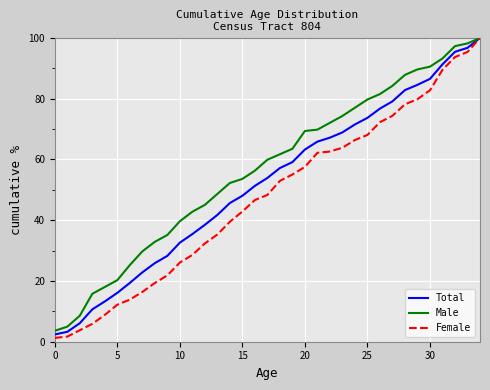

Which series has the widest spread of values?

Female